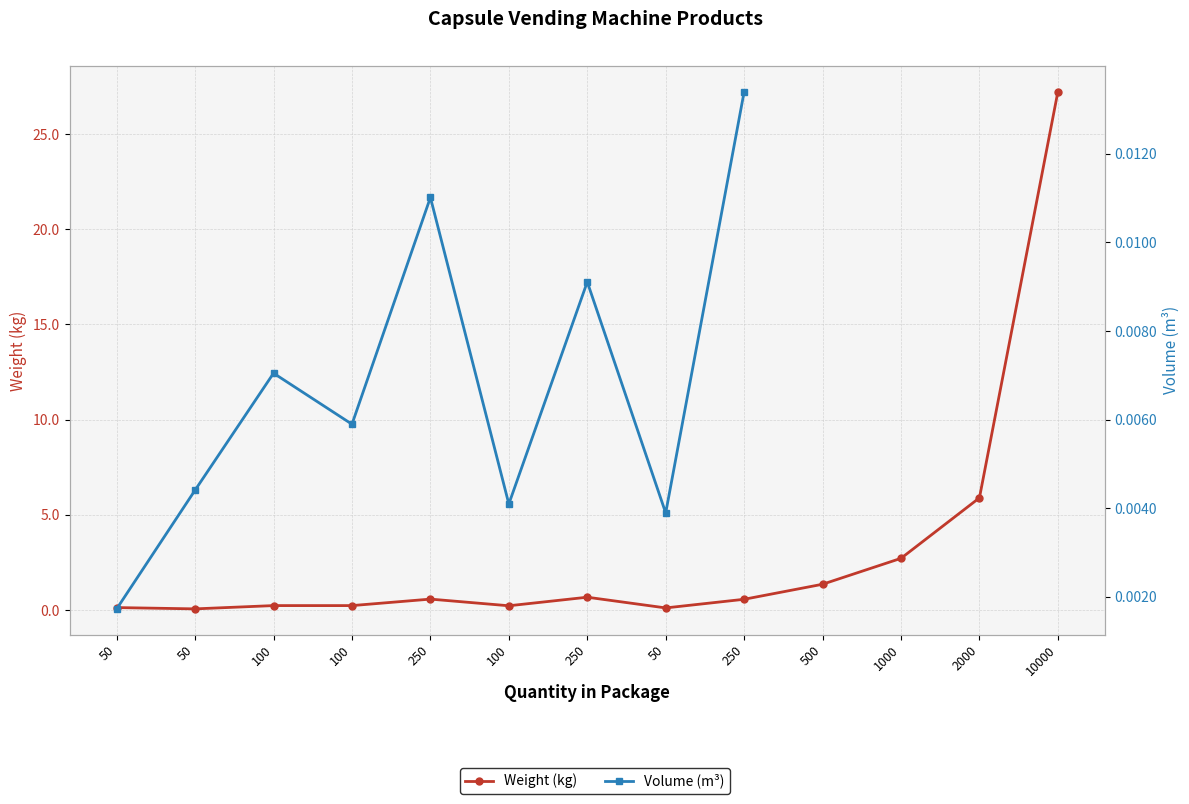

Read the value at 10000.

27.2